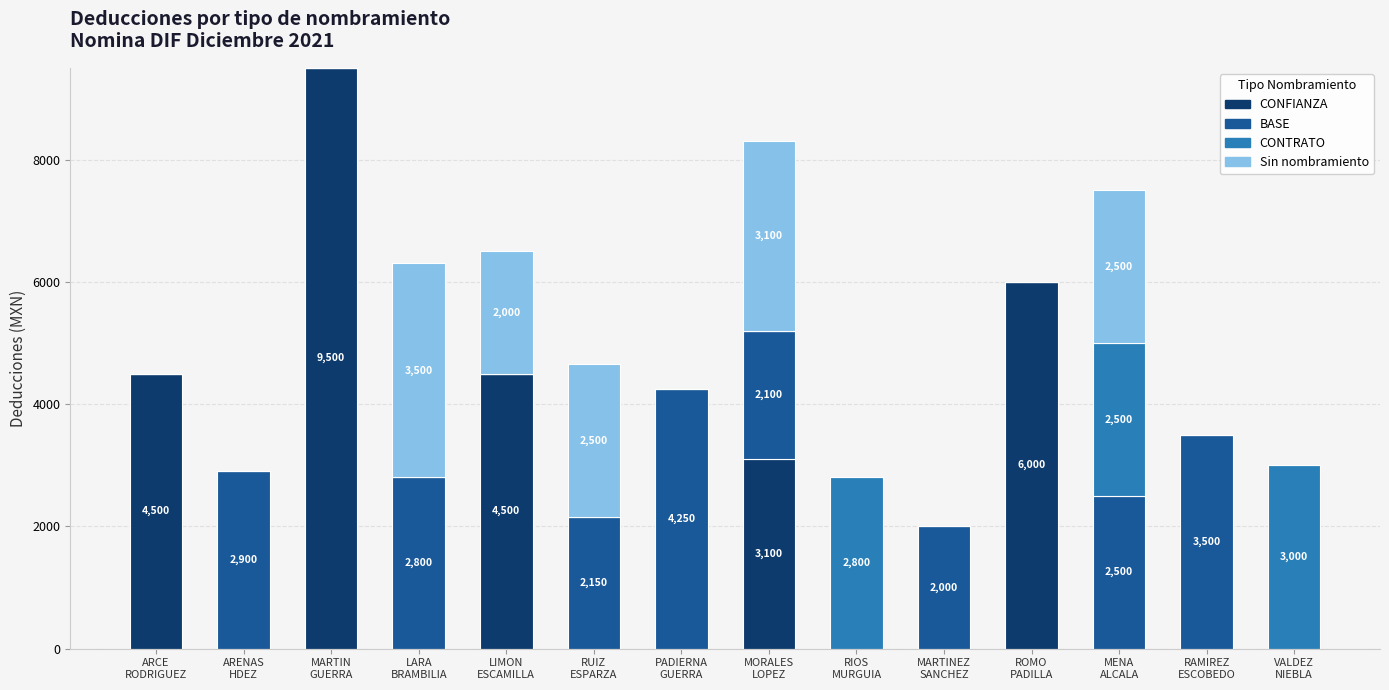

What is the sum of all CONFIANZA values?

27601.4